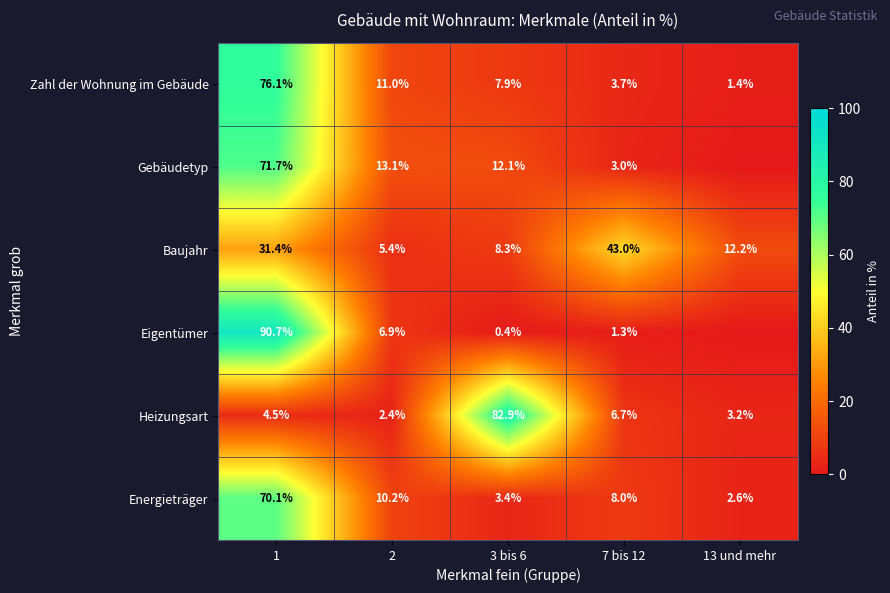

The Baujahr series shows 9.9 at 1. True or false?

False